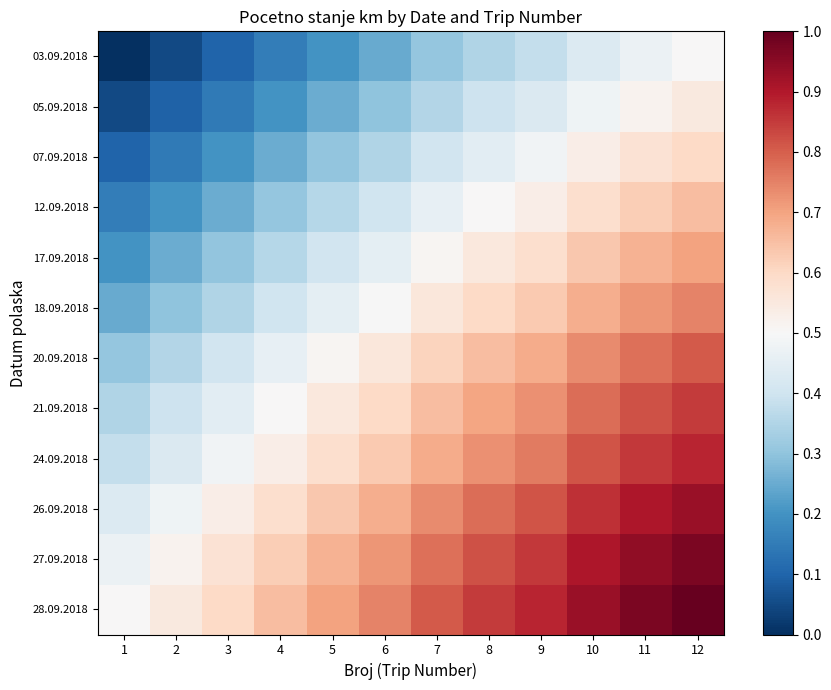

What is the spread (max minus min) of values at 6?

0.5